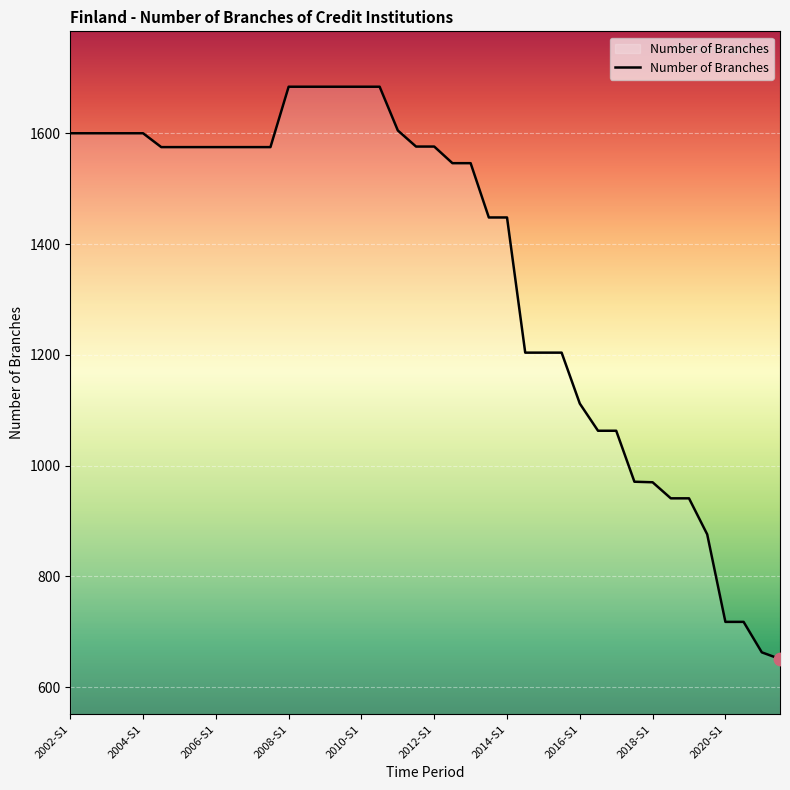

What is the greatest value displayed?

1684